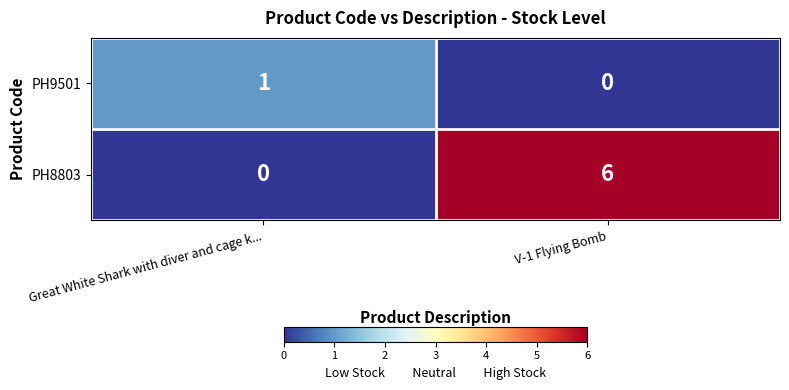

The value of PH9501 at Great White Shark with diver and cage k... is 1. True or false?

True